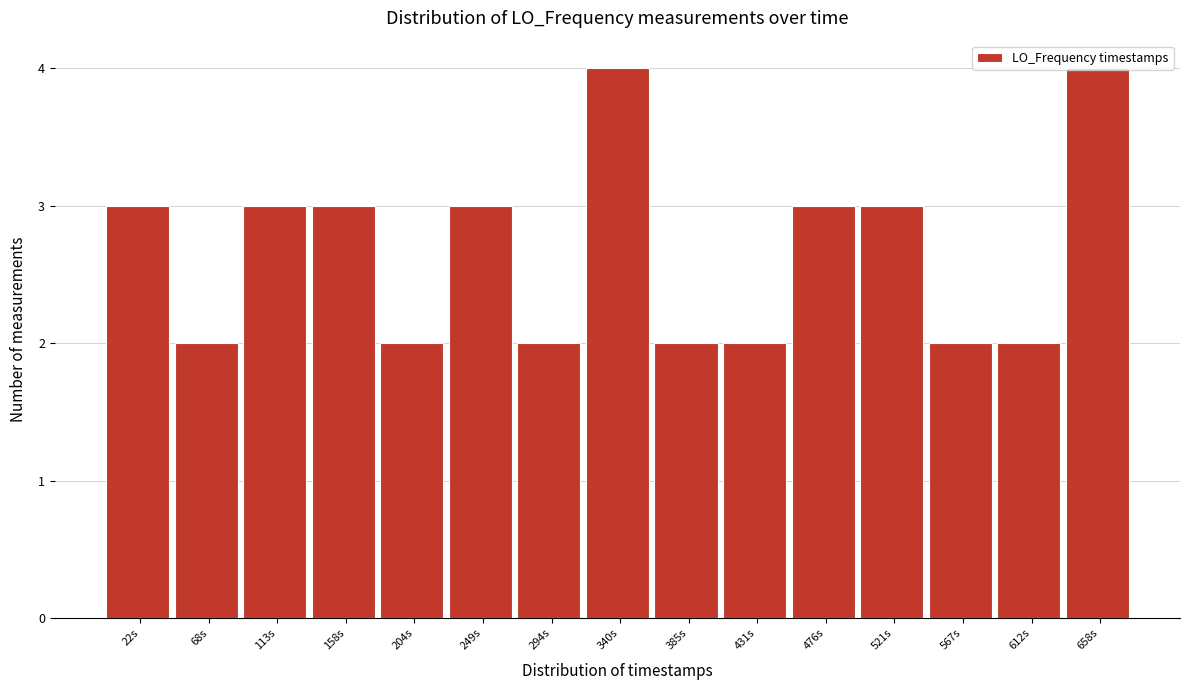

Reading left to right, transcribe this chart: for each bar, give the range it covers on the x-axis and its height. Neither the bar edges nor the heights are printed on the chart, so give them approximately, as read against the axes.

0 to 45: 3
45 to 90: 2
90 to 135: 3
135 to 180: 3
180 to 225: 2
225 to 270: 3
270 to 320: 2
320 to 365: 4
365 to 410: 2
410 to 455: 2
455 to 500: 3
500 to 545: 3
545 to 590: 2
590 to 635: 2
635 to 680: 4